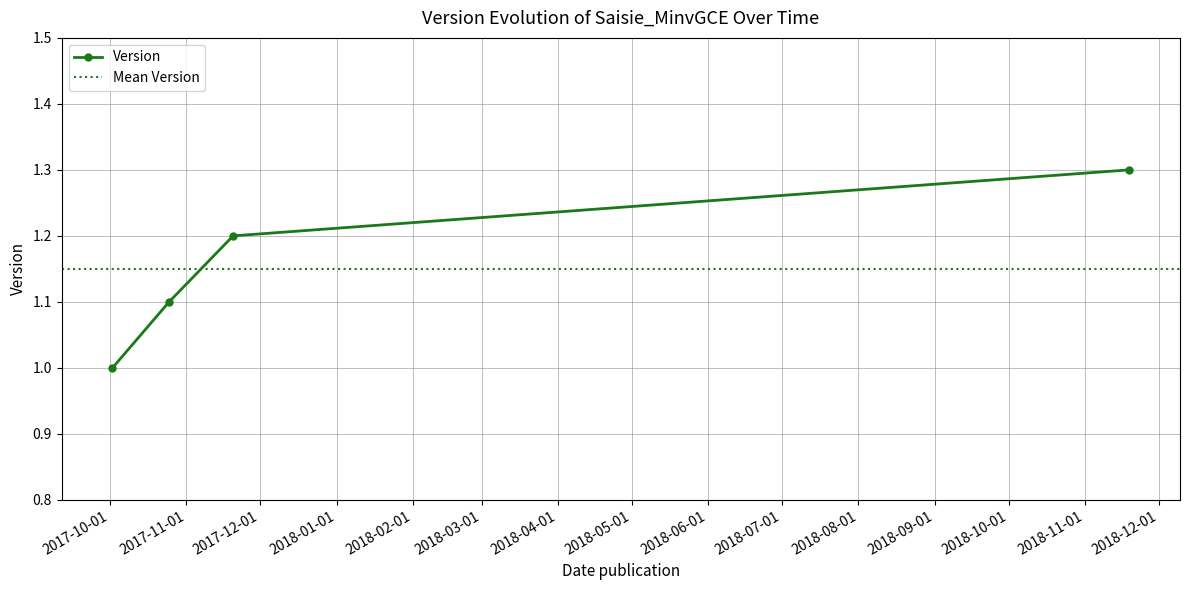

What is the average value?

1.1